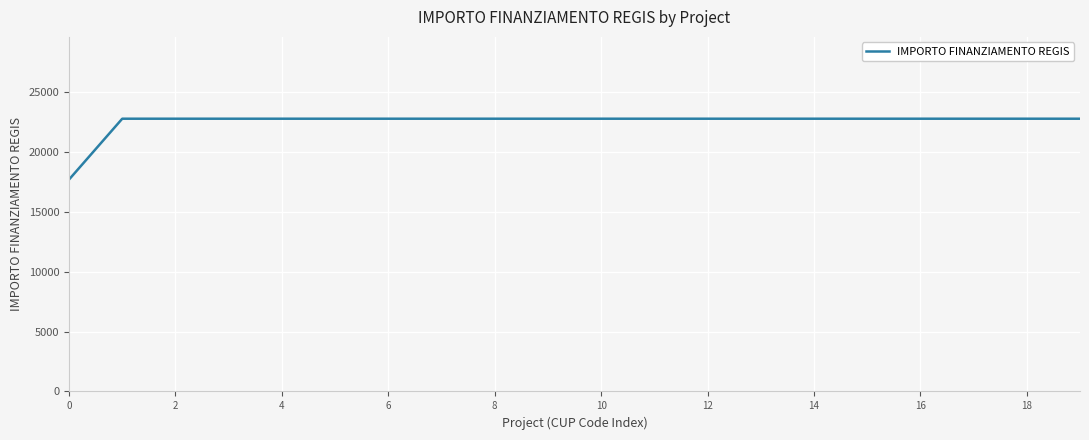

What is the maximum value shown in the chart?

22750.0